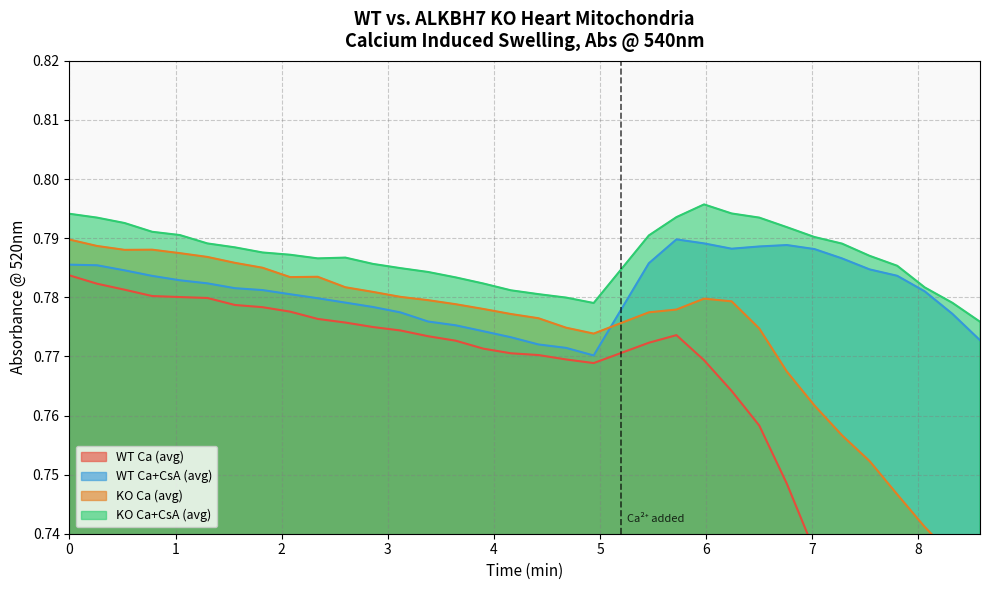

Rank the series at 4.16 from lowest to highest value.

WT Ca (avg), WT Ca+CsA (avg), KO Ca (avg), KO Ca+CsA (avg)